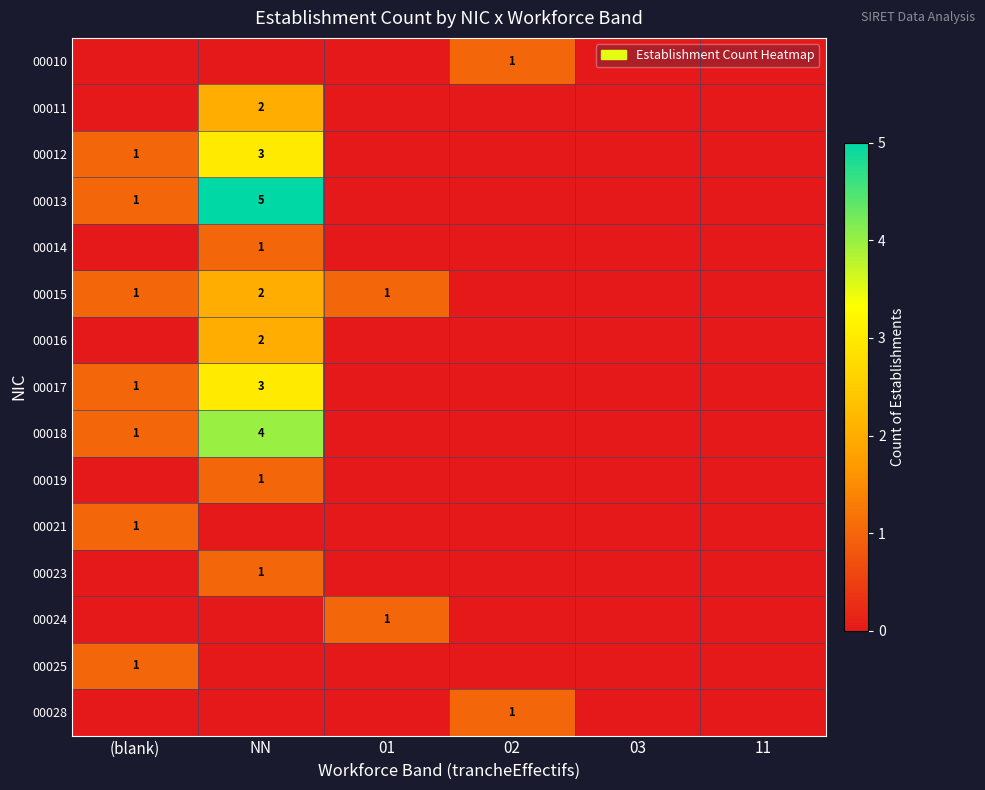

The value of 00028 at 02 is 1. True or false?

True